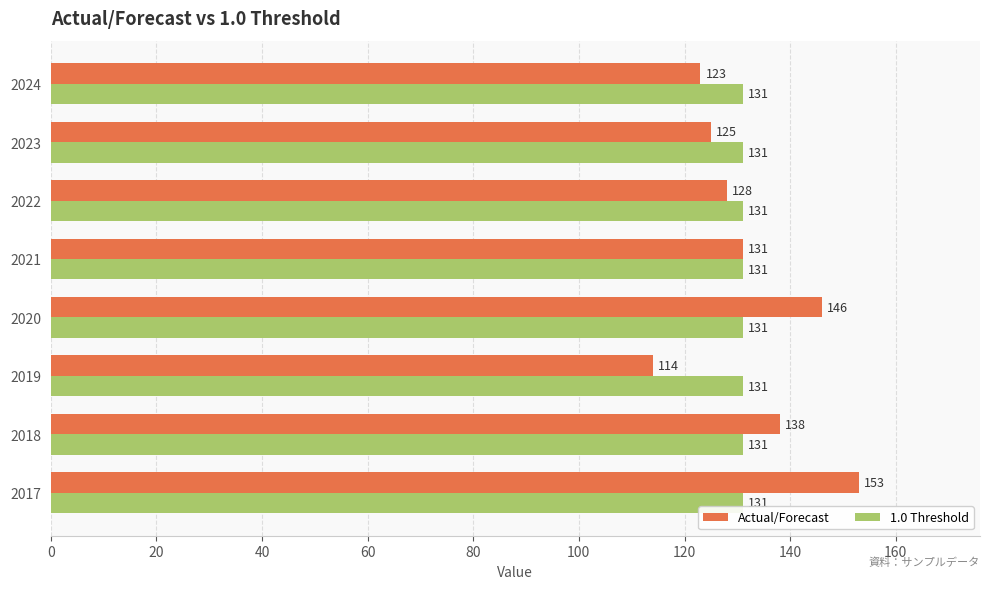

What is the total value across all series at 2017?

284